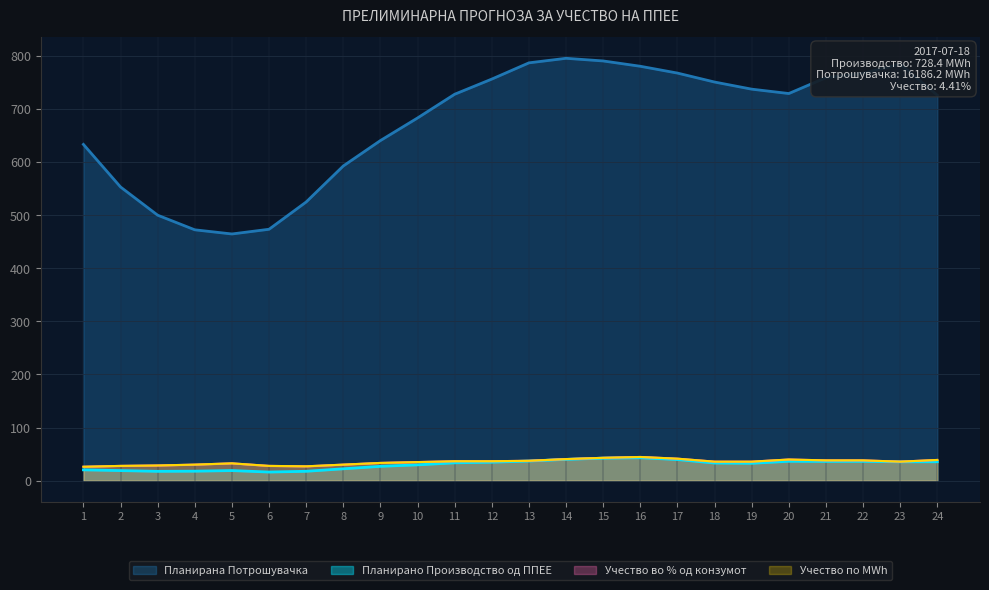

List the series in order of their peak value, highest first.

Планирана Потрошувачка, Учество во % од конзумот, Учество по MWh, Планирано Производство од ППЕЕ